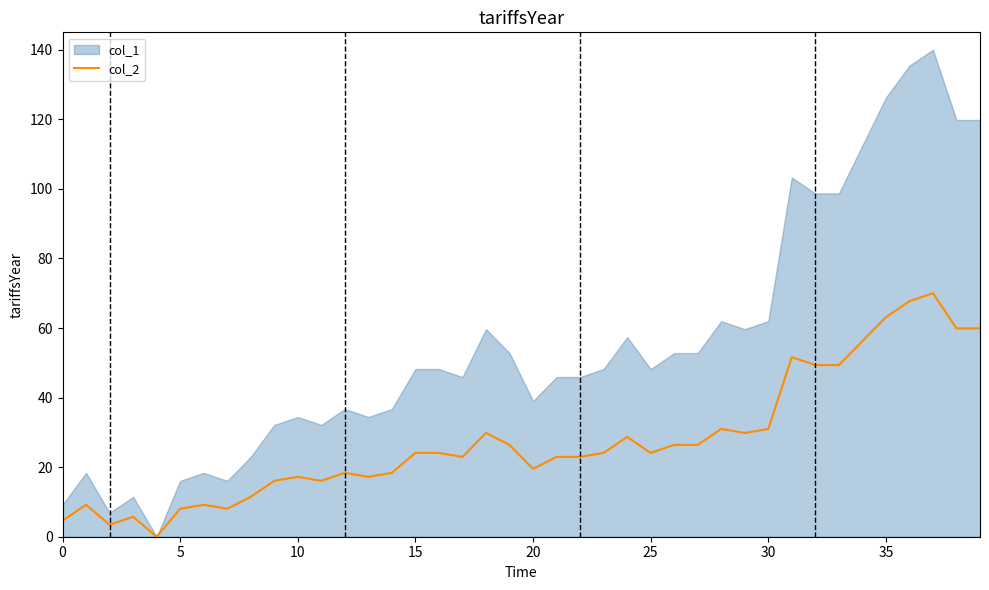

True or false: col_2 has a value of 4.6 at 0.

True